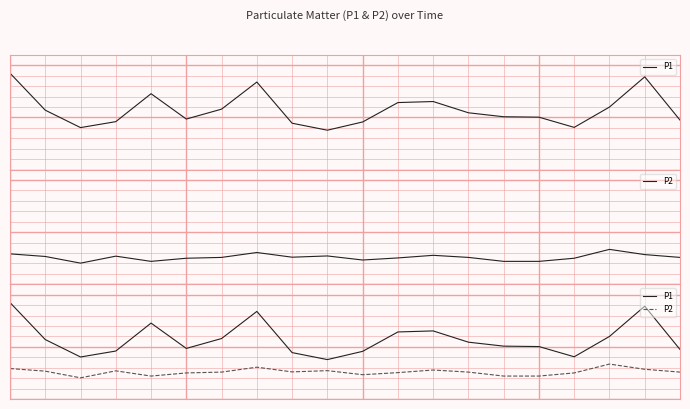

Reading left to right, transcribe all the data shown in this chart.

P1: 0=9.2	1=5.7	2=4.0	3=4.6	4=7.3	5=4.8	6=5.8	7=8.4	8=4.5	9=3.8	10=4.6	11=6.4	12=6.5	13=5.5	14=5.1	15=5.0	16=4.0	17=6.0	18=8.9	19=4.8
P2: 0=2.9	1=2.7	2=2.0	3=2.7	4=2.2	5=2.5	6=2.6	7=3.0	8=2.6	9=2.7	10=2.3	11=2.5	12=2.8	13=2.6	14=2.2	15=2.2	16=2.5	17=3.4	18=2.9	19=2.6